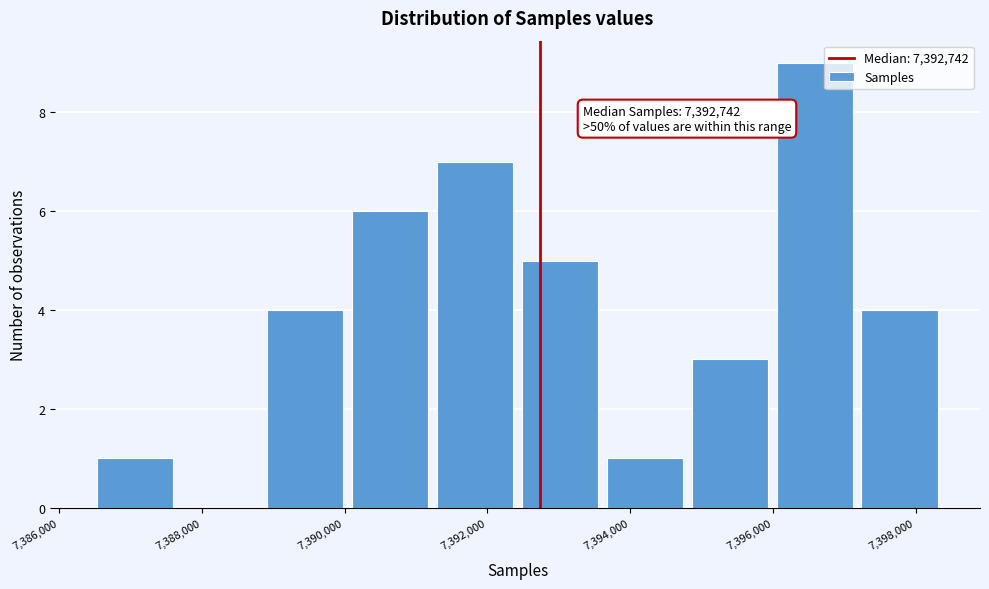

Which range on the x-axis has the tallest bar?

7396000 to 7397200